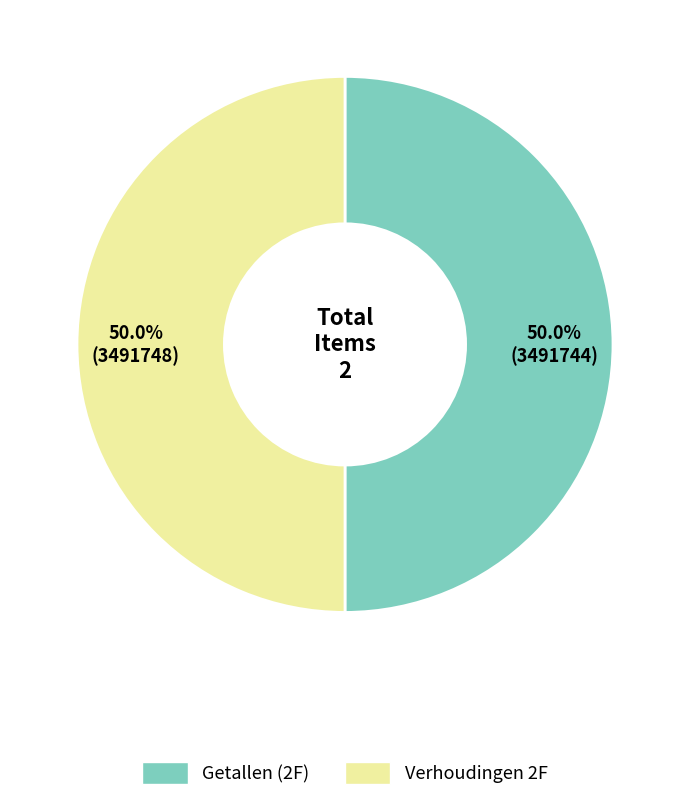

To the nearest percent, what is the average slice percentage?

50%